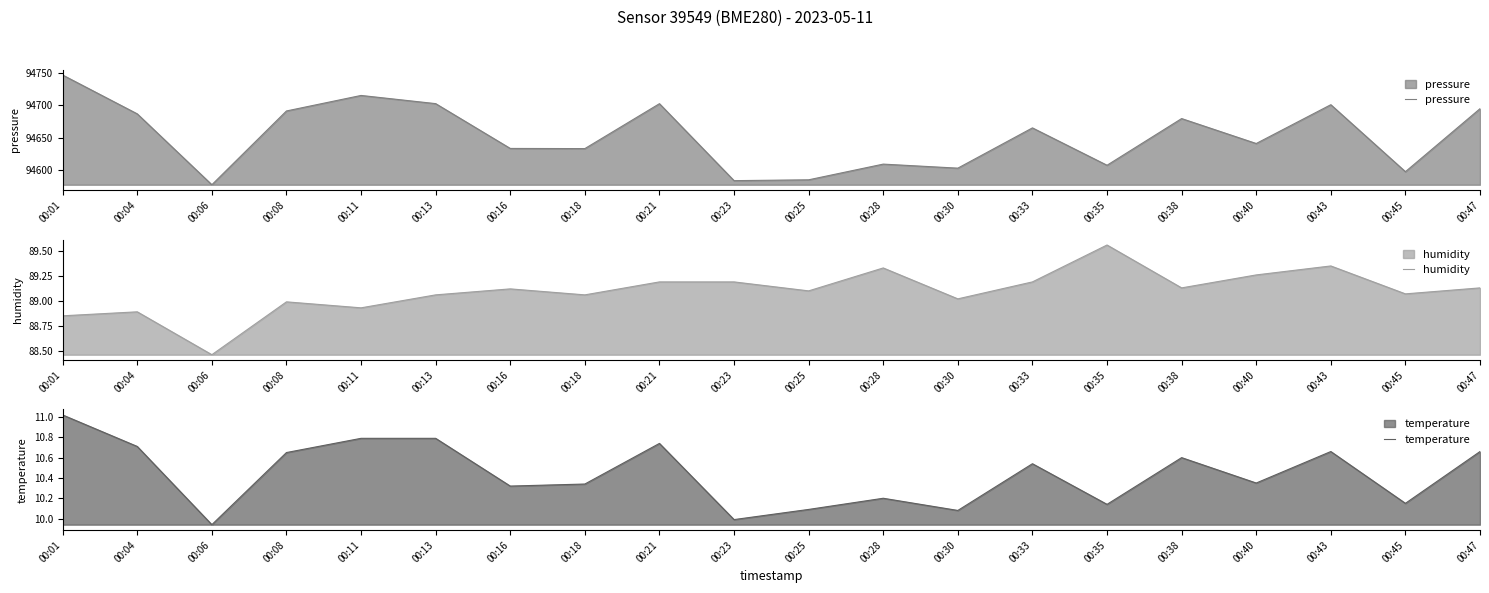

How many lines are shown in the chart?

3